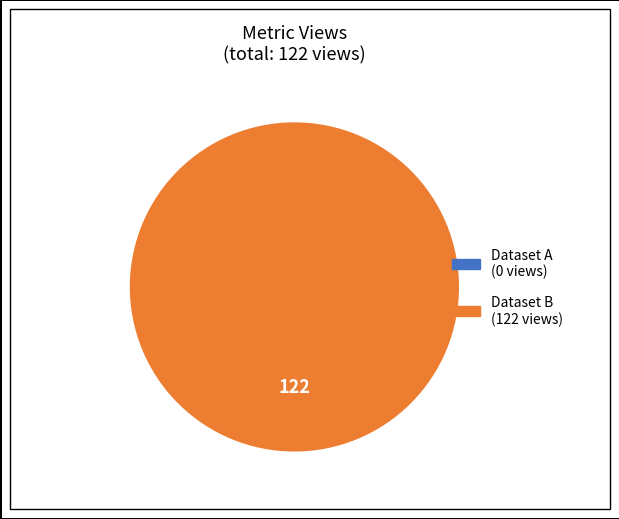

Count the number of slices in the pie.

1